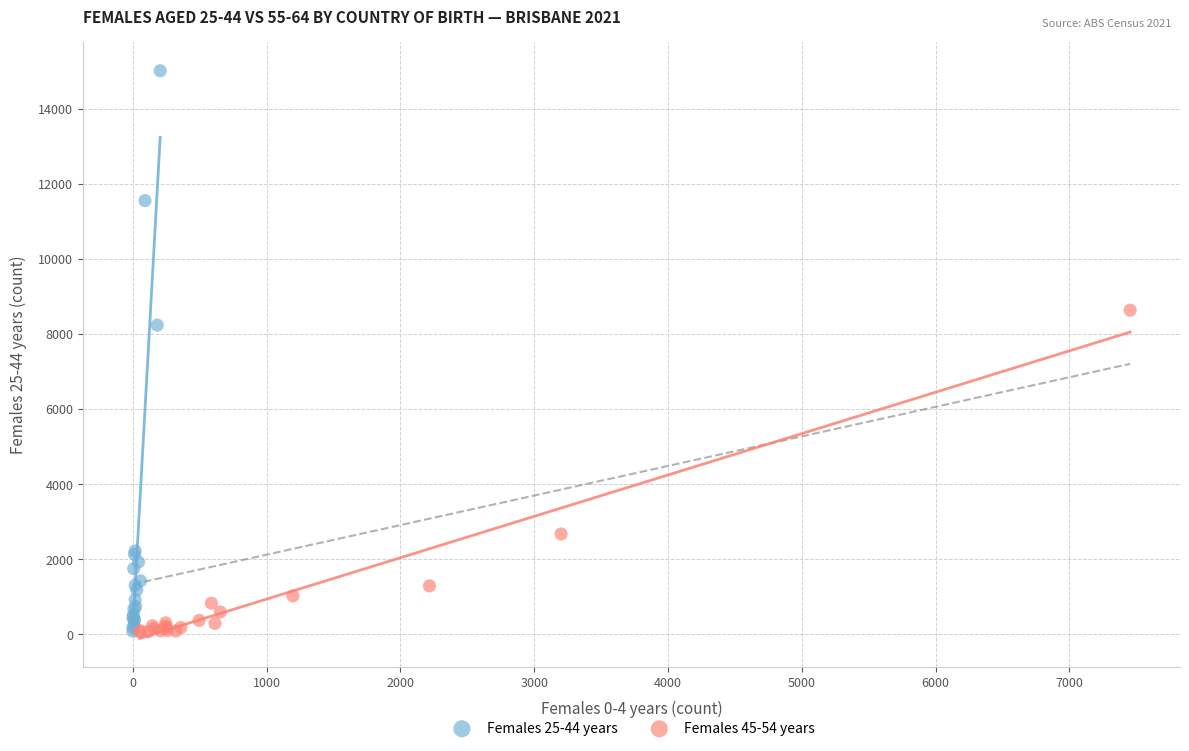

Which series reaches the maximum Y coordinate?

Females 25-44 years